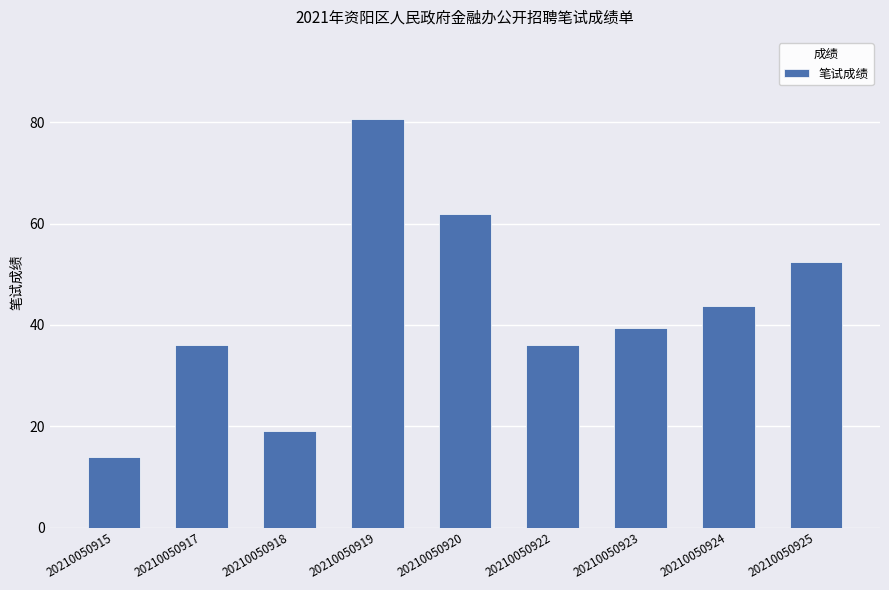

How many values are below 39?

4